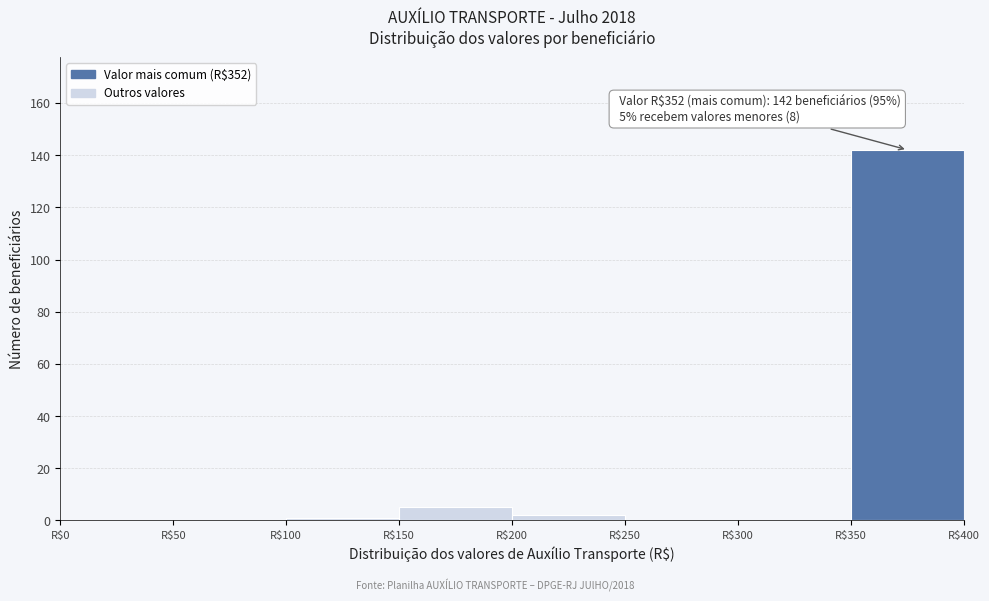

Which range on the x-axis has the tallest bar?

350 to 400